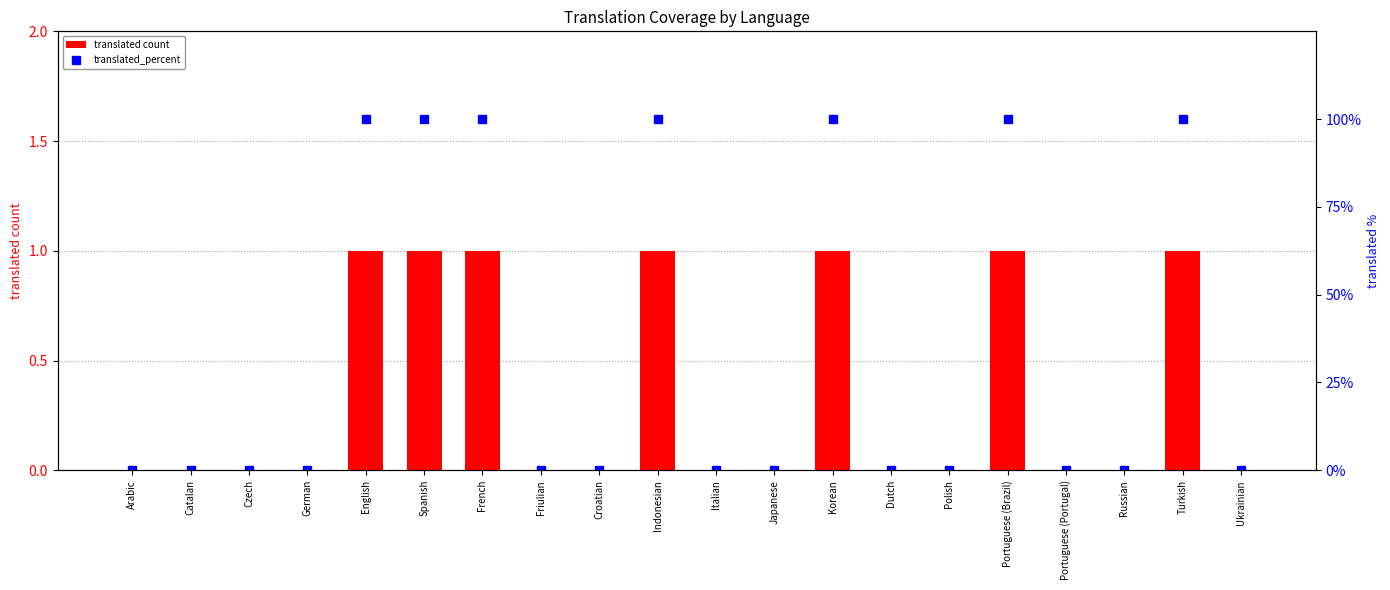

Is it true that translated count equals 0 at Japanese?

True